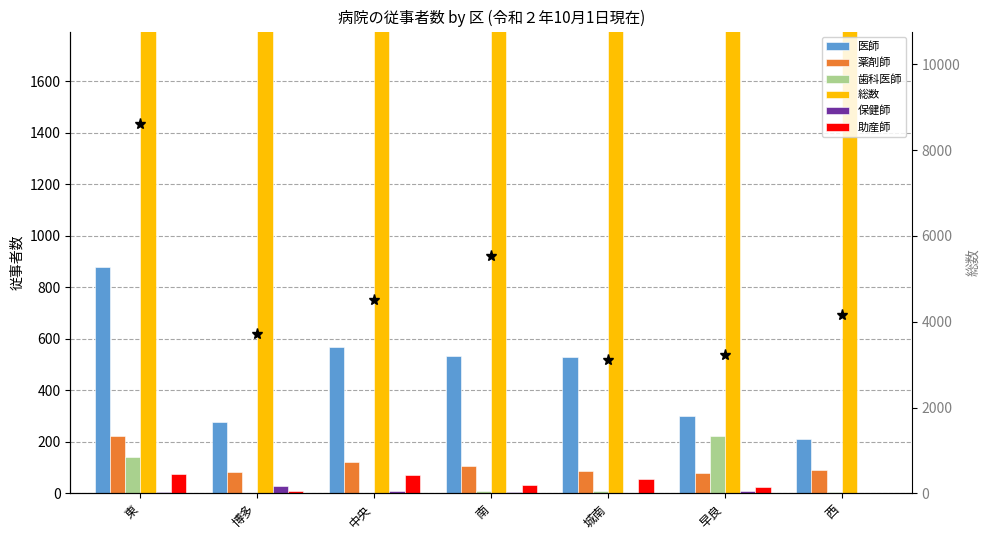

Reading right to left, list all the values displayed in this chart.

医師: 西=210.0	早良=299.0	城南=528.0	南=535.0	中央=570.0	博多=277.0	東=880.0
薬剤師: 西=90.3	早良=79.8	城南=86.2	南=107.9	中央=121.0	博多=83.2	東=223.9
歯科医師: 西=5.0	早良=223.0	城南=11.0	南=10.0	中央=3.0	博多=3.0	東=142.0
総数: 西=4167.7	早良=3230.5	城南=3114.7	南=5523.2	中央=4501.7	博多=3718.3	東=8609.2
保健師: 西=1.0	早良=10.3	城南=2.0	南=7.0	中央=9.0	博多=28.0	東=5.0
助産師: 西=0.0	早良=25.2	城南=55.0	南=34.0	中央=72.1	博多=10.8	東=75.0